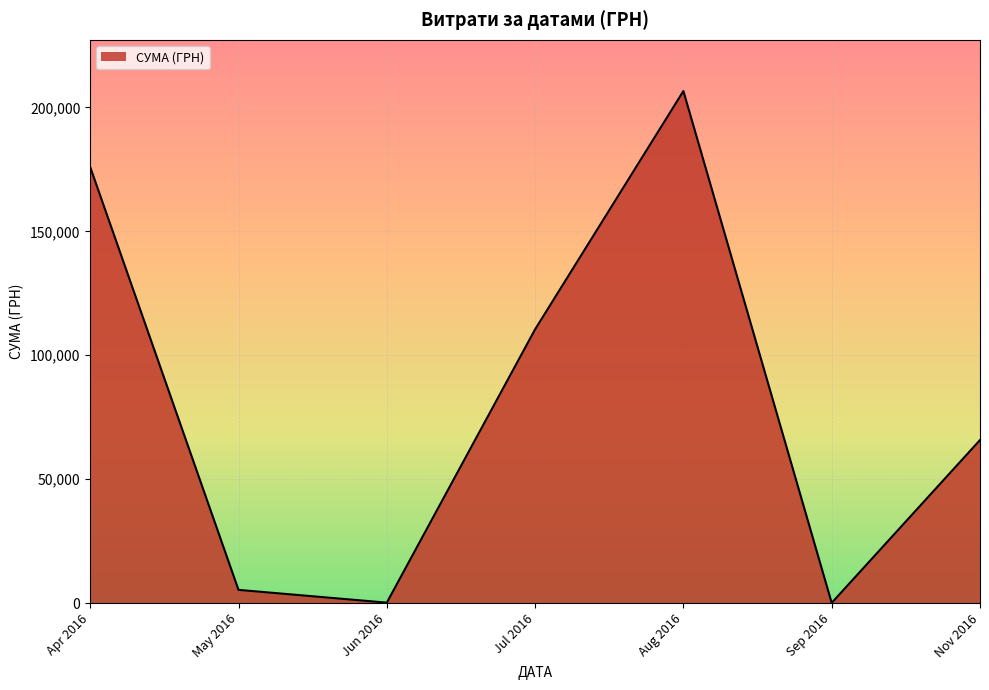

Count the number of categories in the chart.

7